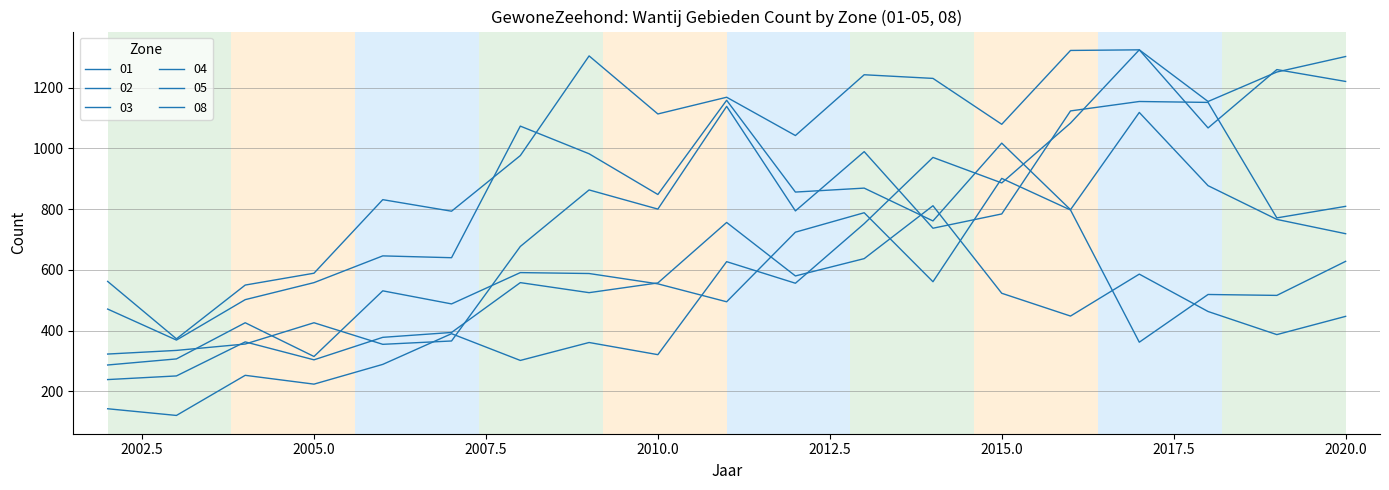

Where is the first local maximum for 05?

2004